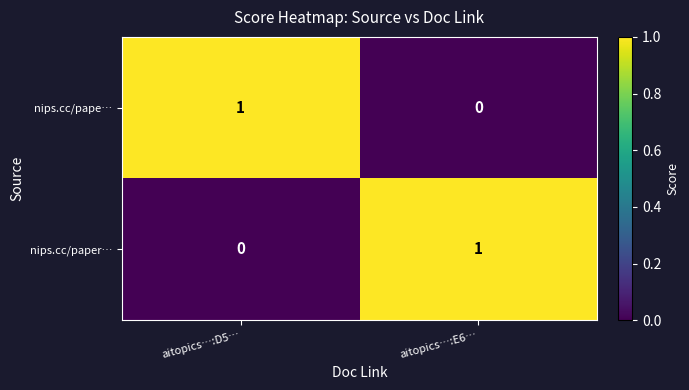

The value of nips.cc/paper… at aitopics…:E6… is 1. True or false?

True